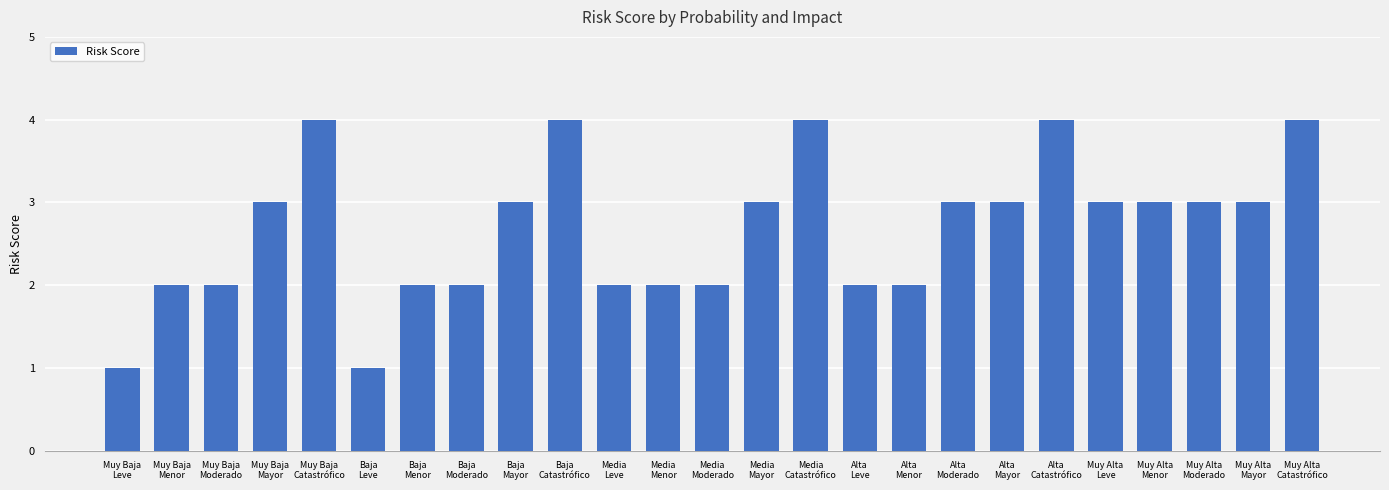

Reading right to left, extract all data points from this chart.

4	3	3	3	3	4	3	3	2	2	4	3	2	2	2	4	3	2	2	1	4	3	2	2	1